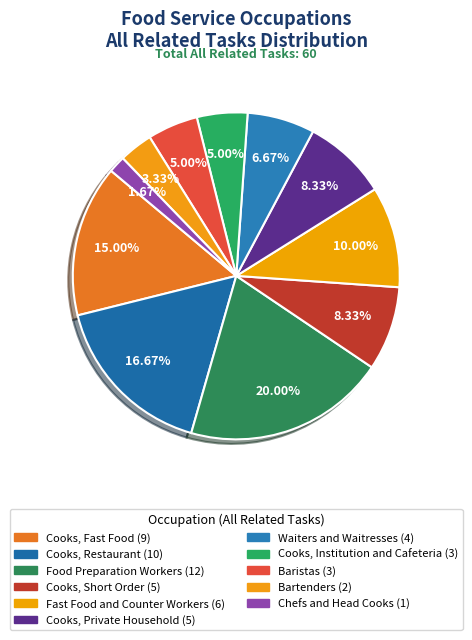

Is the sum of Baristas and Cooks, Private Household greater than half?

No